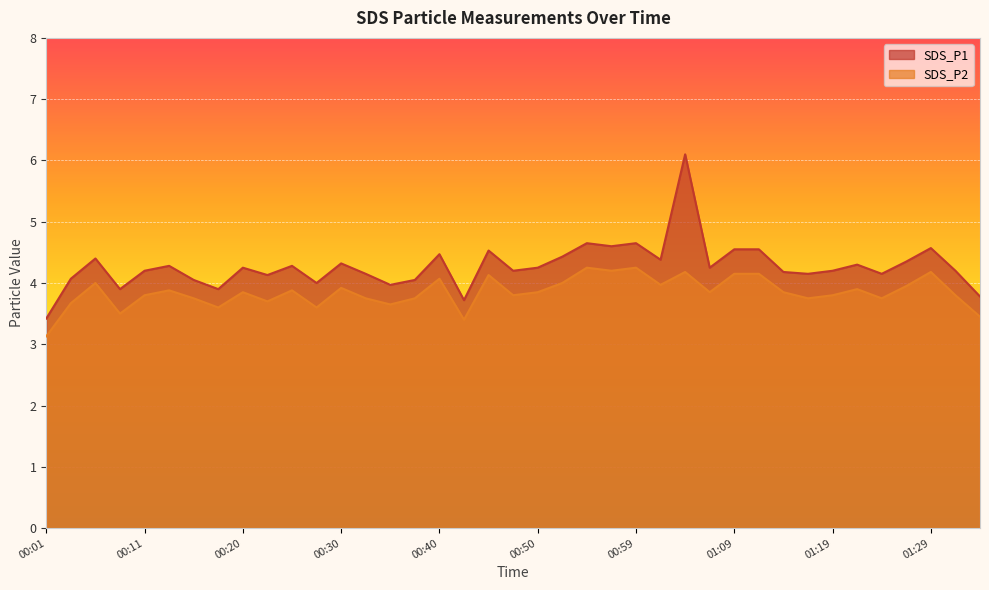

List the labels in order of SDS_P2 value, largest first.

00:55, 00:59, 00:57, 01:04, 01:29, 01:09, 01:12, 00:45, 00:40, 00:06, 00:52, 01:02, 01:26, 00:30, 01:21, 00:13, 00:25, 00:20, 00:50, 01:07, 01:14, 00:11, 00:47, 01:19, 01:34, 00:16, 00:33, 00:37, 01:17, 01:24, 00:23, 00:03, 00:35, 00:18, 00:28, 00:08, 01:36, 00:42, 00:01